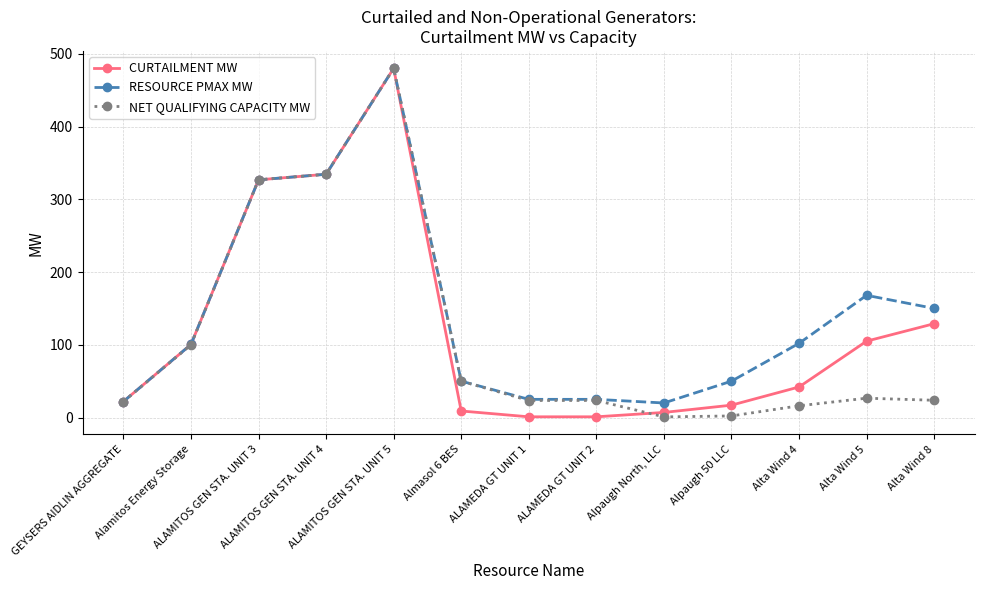

What is the sum of the RESOURCE PMAX MW values at Almasol 6 BES and ALAMITOS GEN STA. UNIT 5?

530.0